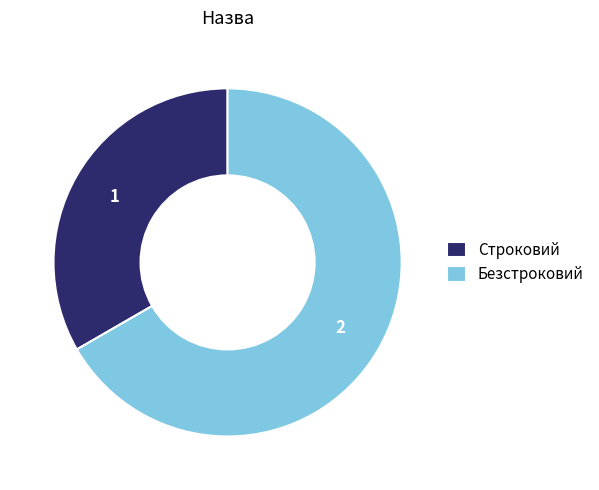

What is the ratio of the value at Безстроковий to the value at Строковий?

2.0